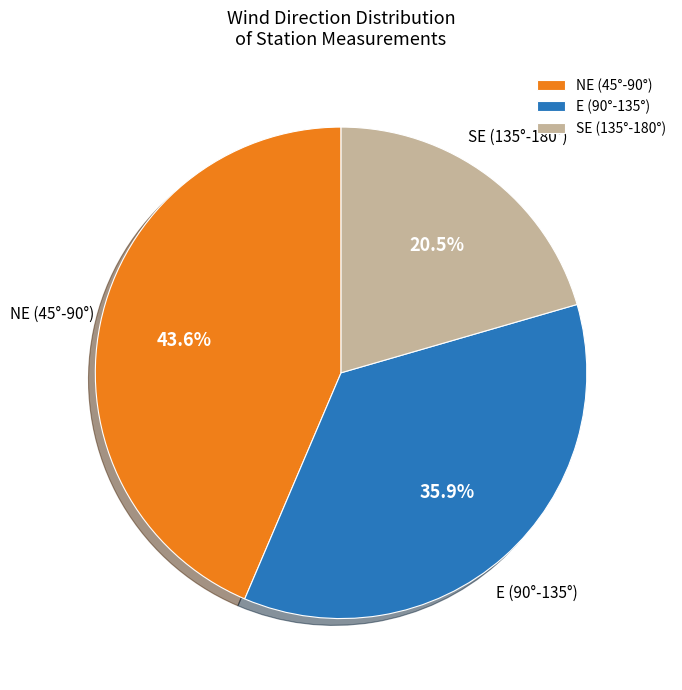

Which slice is the smallest?

SE (135°-180°)